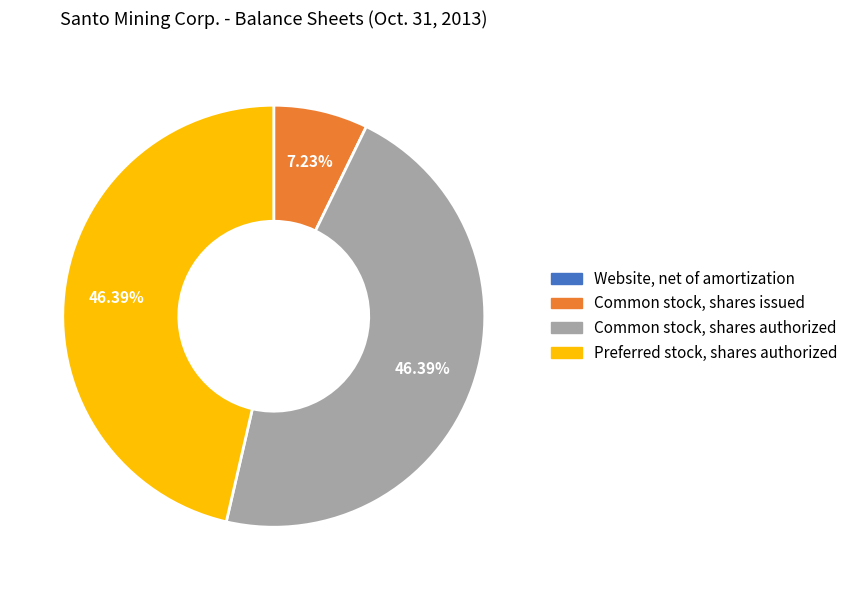

Does Preferred stock, shares authorized account for over 50% of the chart?

No